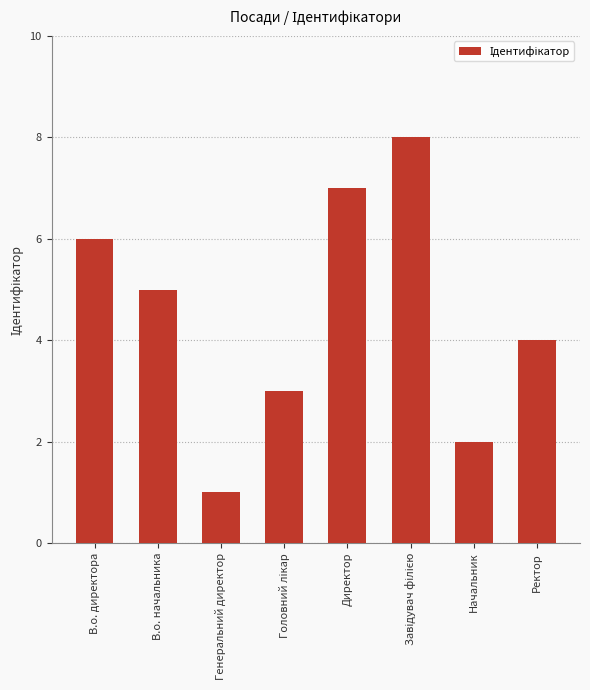

What is the change in value from В.о. начальника to Начальник?

-3